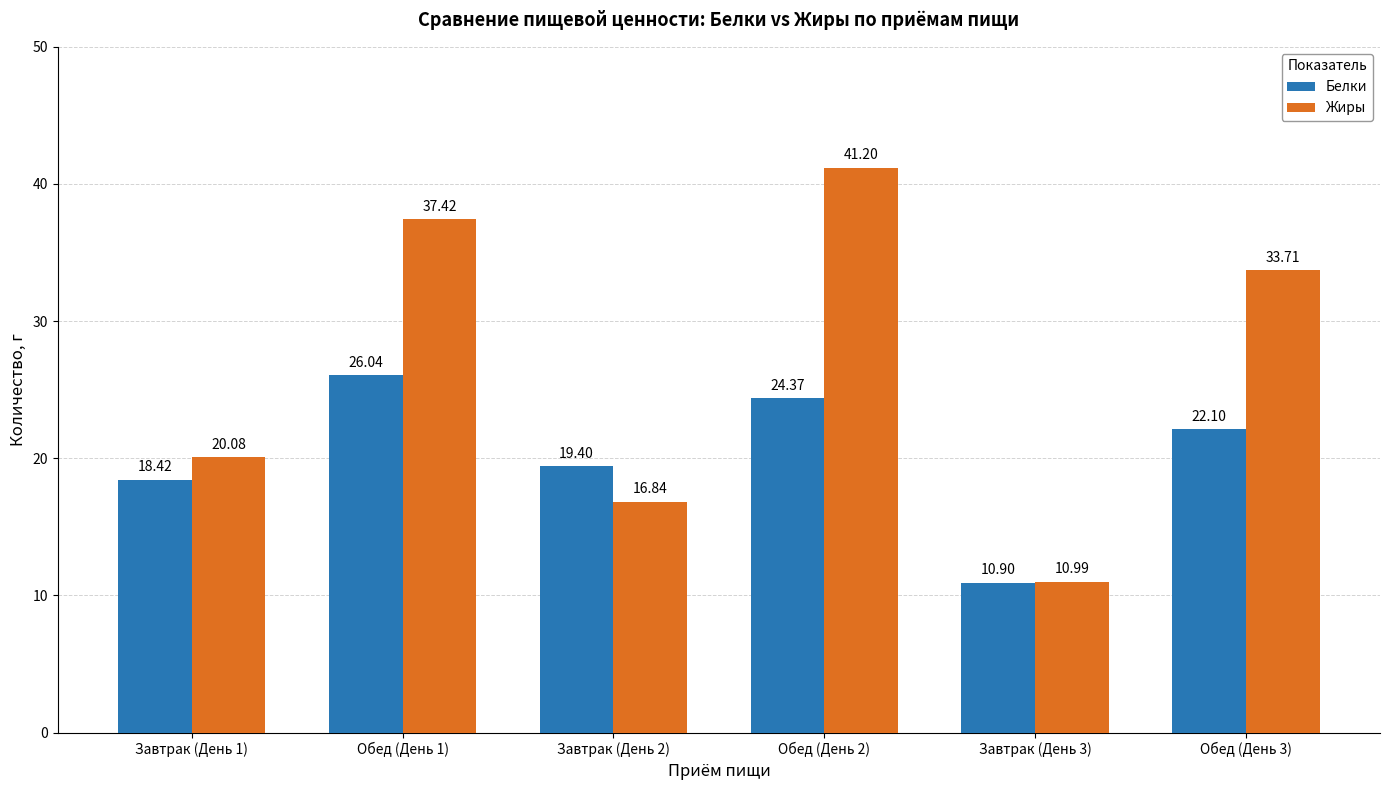

What value does the Белки series have at Завтрак (День 2)?

19.4